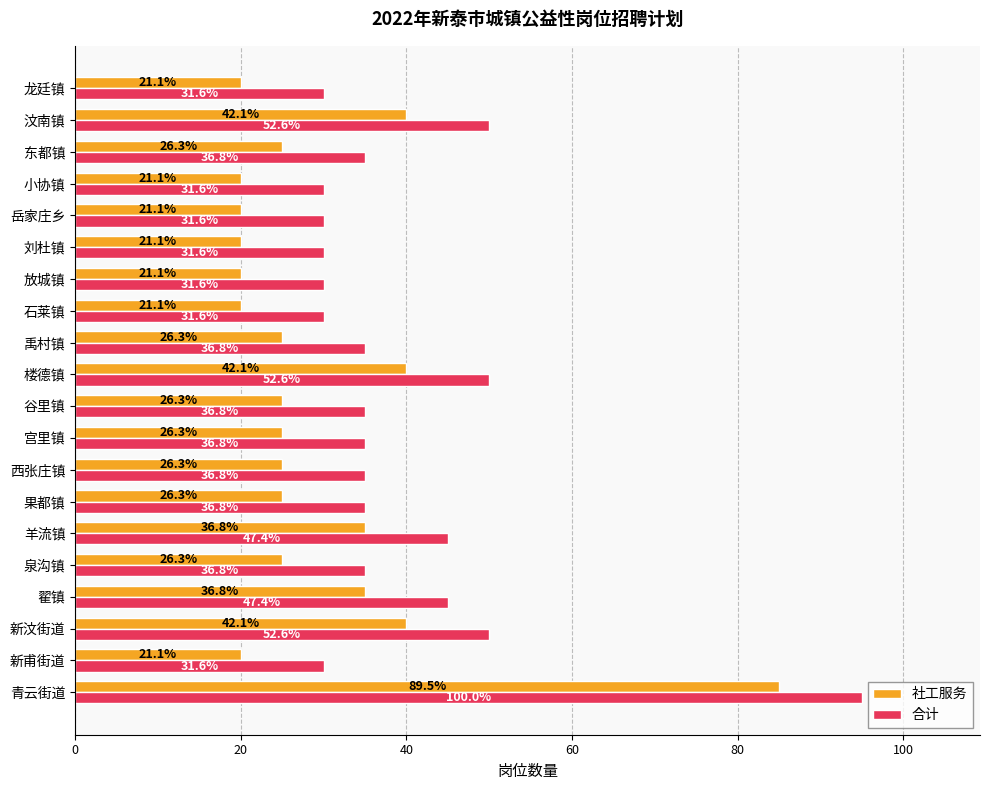

What are all the series names shown in the legend?

社工服务, 合计